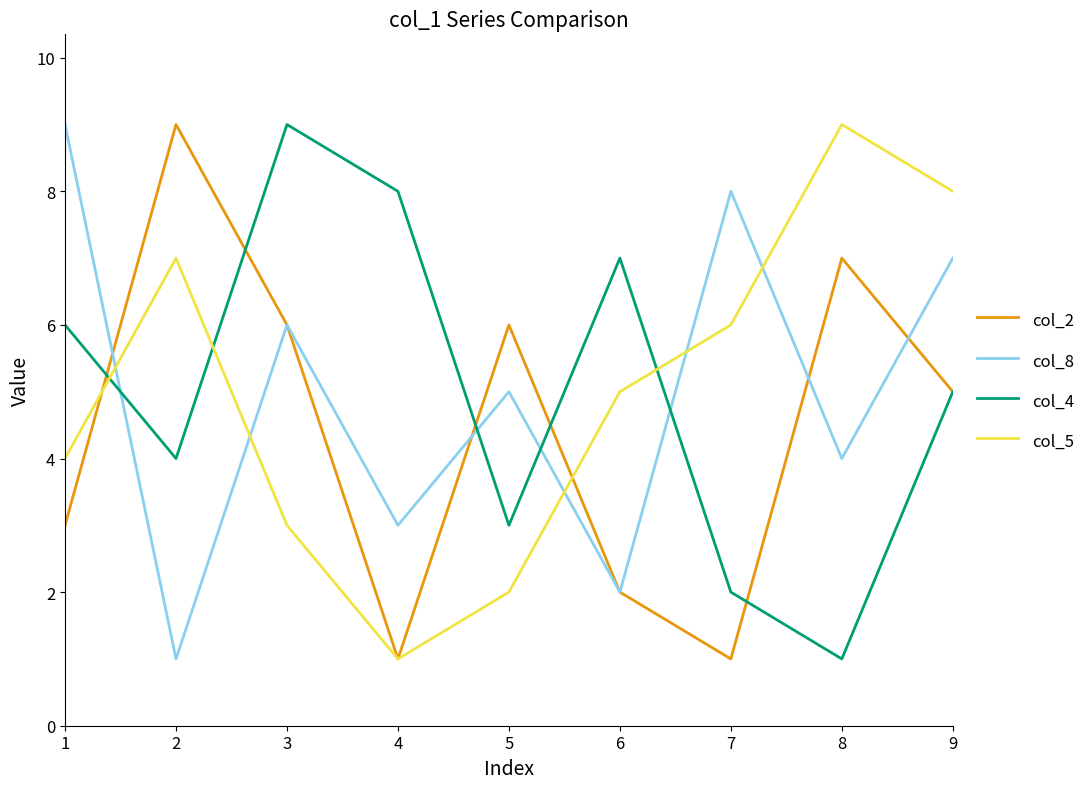

True or false: col_2 has more than 1 interior local peaks.

True